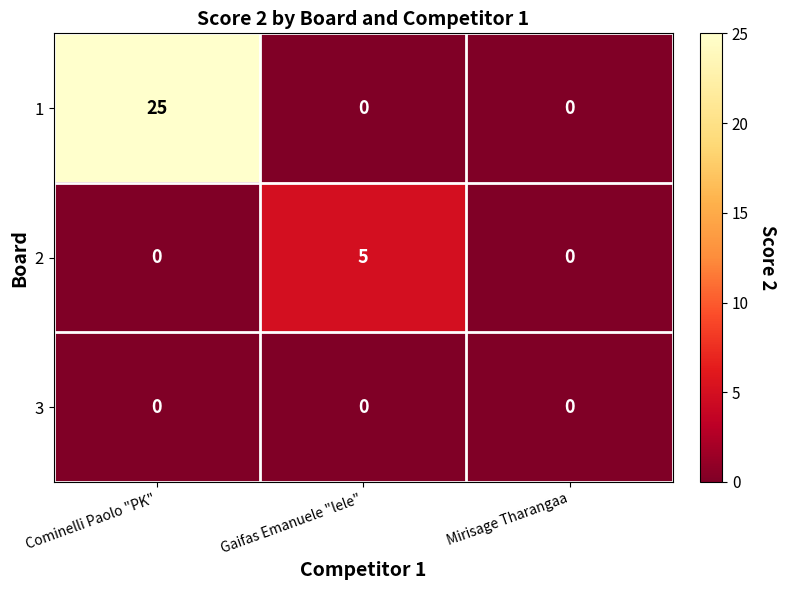

Which series has the largest total across all categories?

1